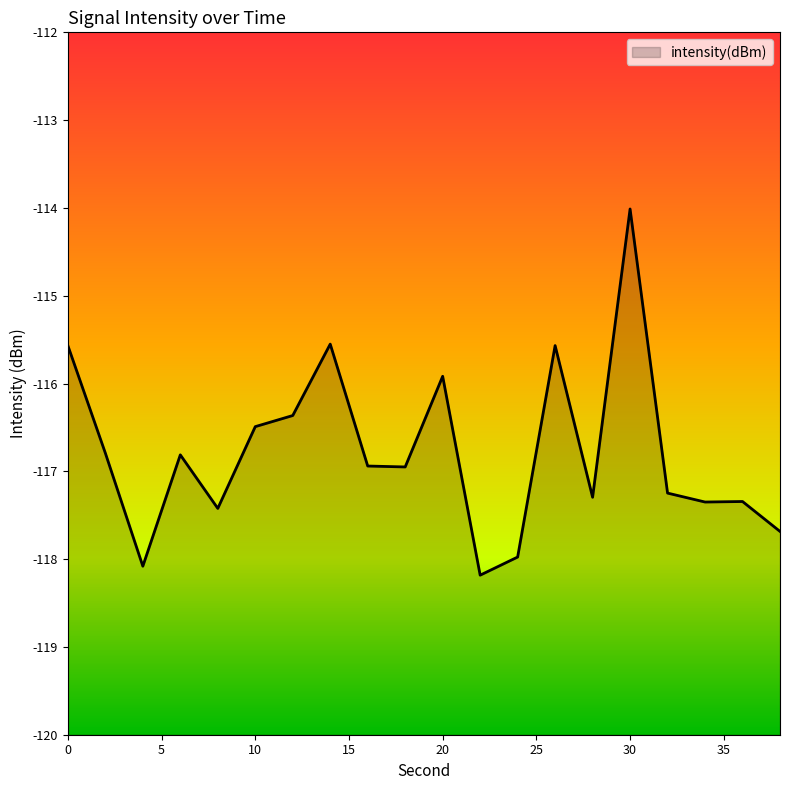

How many data points are less than -116?

15